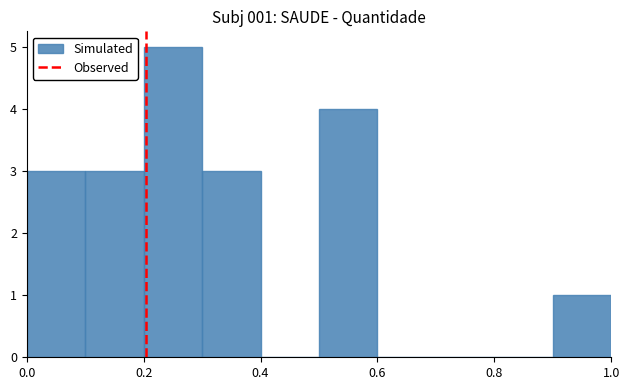

Over which range of the x-axis is the bar tallest?

0.2 to 0.3